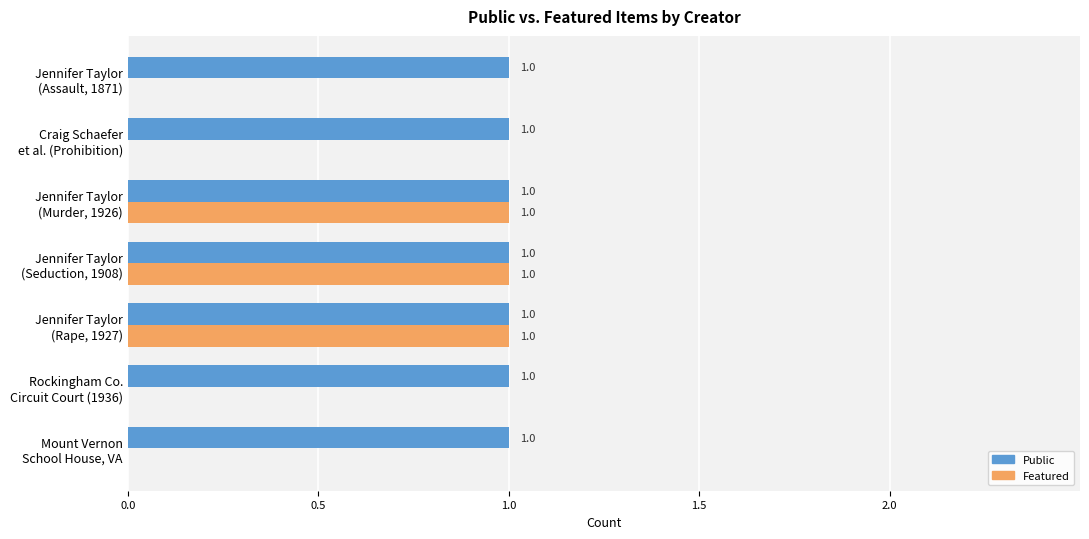

What is the sum of all Public values?

7